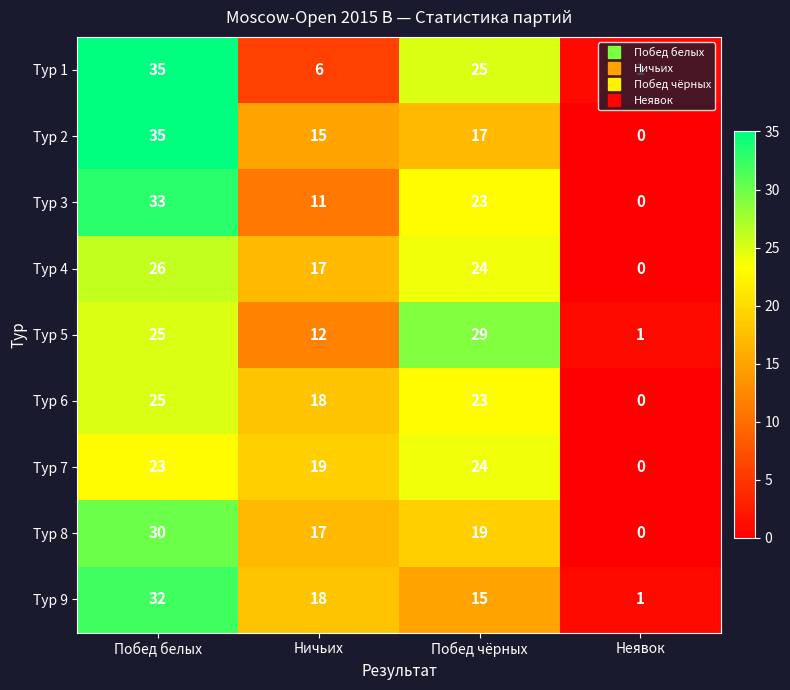

What is the difference between the highest and lowest values at Ничьих?

13